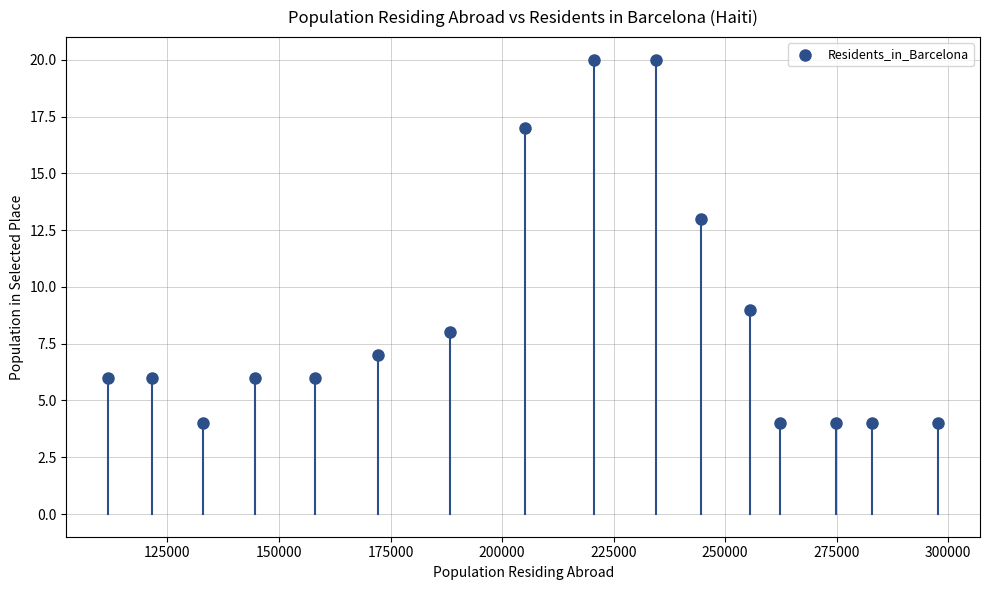

What Y value in the scatter plot is closest to 12?

13